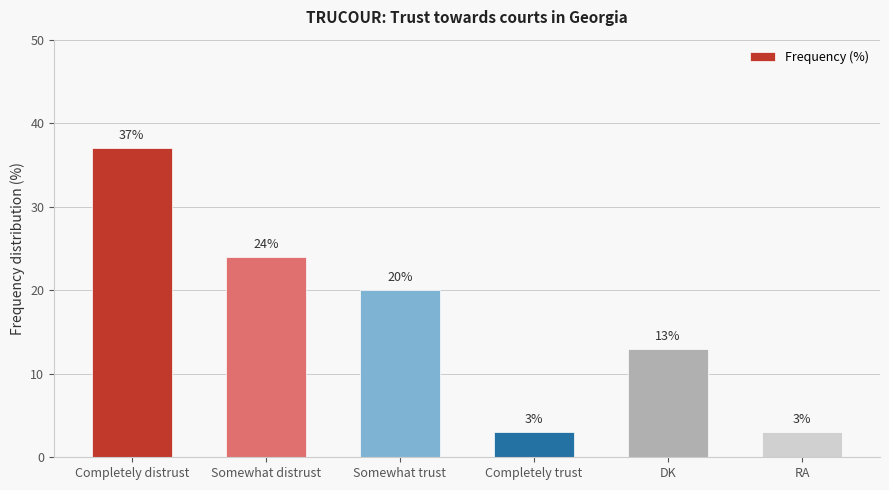

The value at Somewhat distrust is 42. True or false?

False